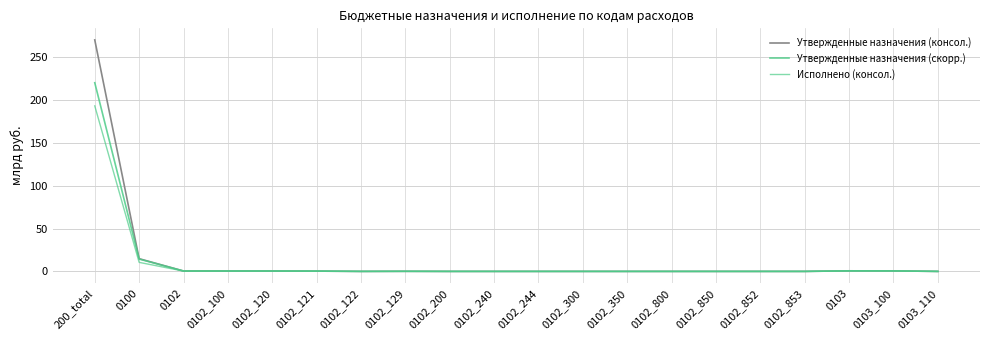

Which category has the lowest value across all series?

0102_853